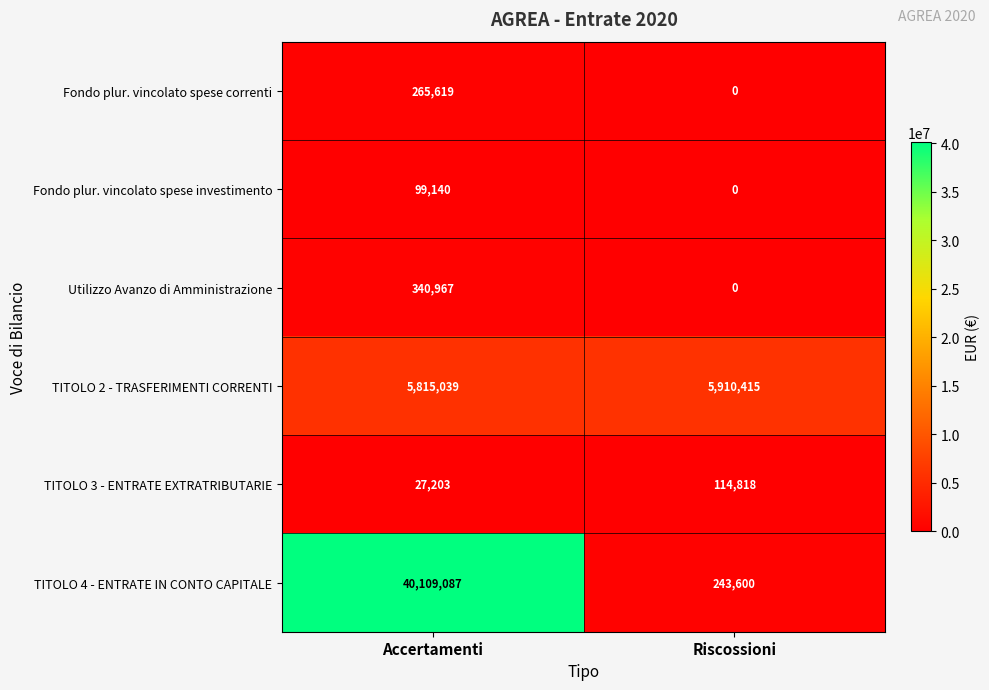

What is the sum of all Utilizzo Avanzo di Amministrazione values?

340967